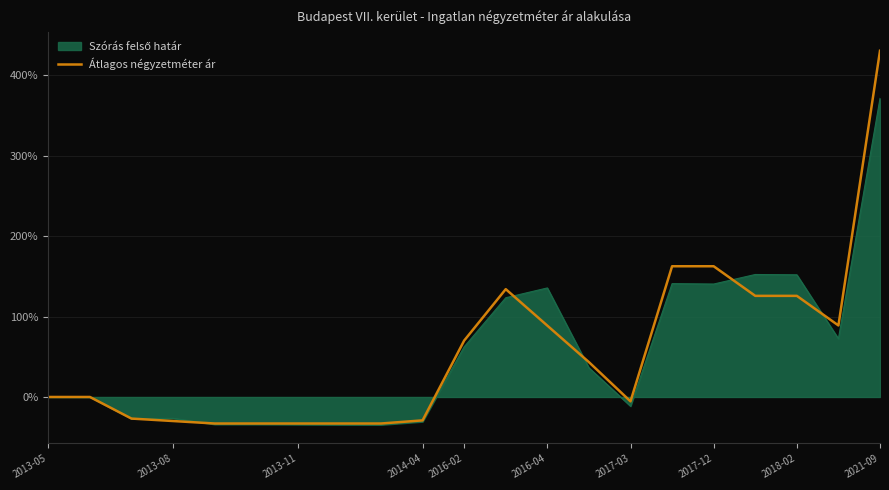

Which series has the largest range (max minus min)?

Átlagos négyzetméter ár